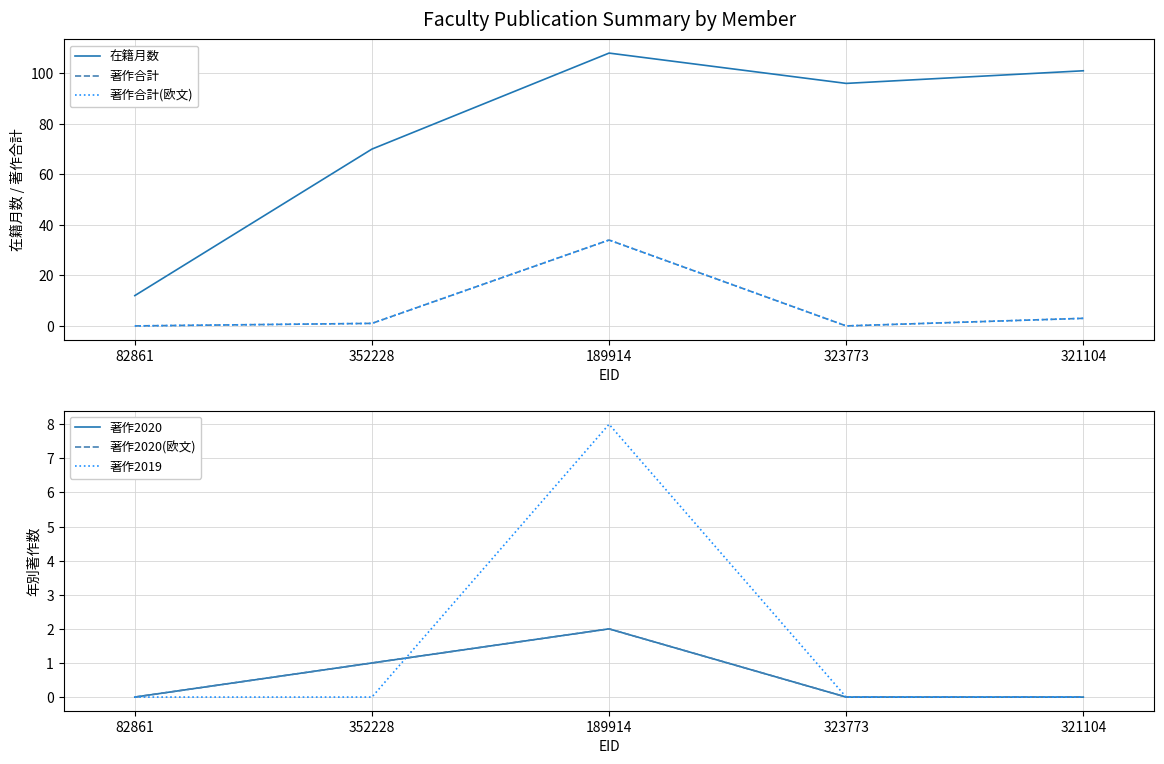

Between 352228 and 323773, which series saw the biggest shift?

在籍月数